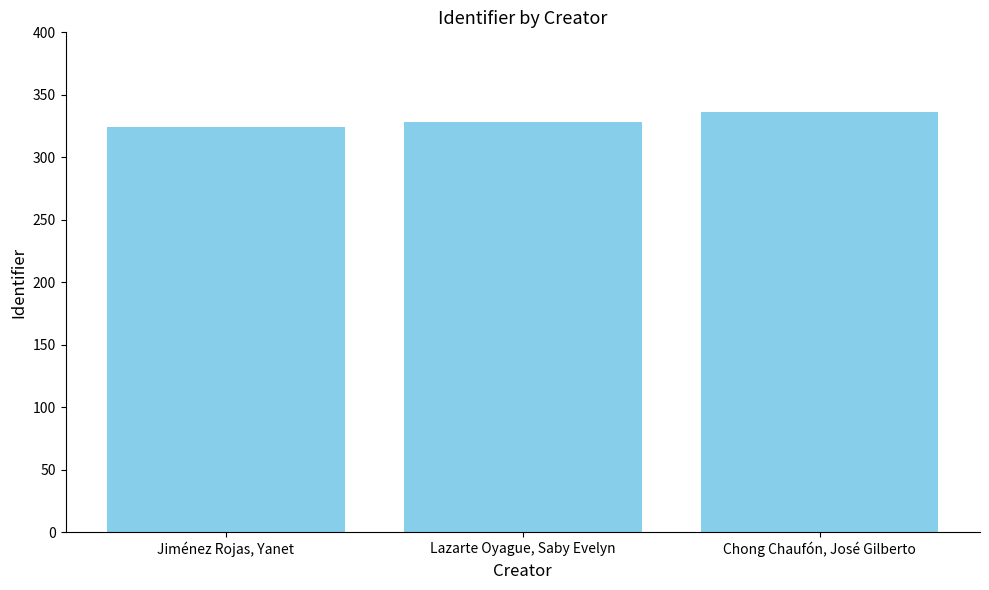

What is the maximum value shown in the chart?

336